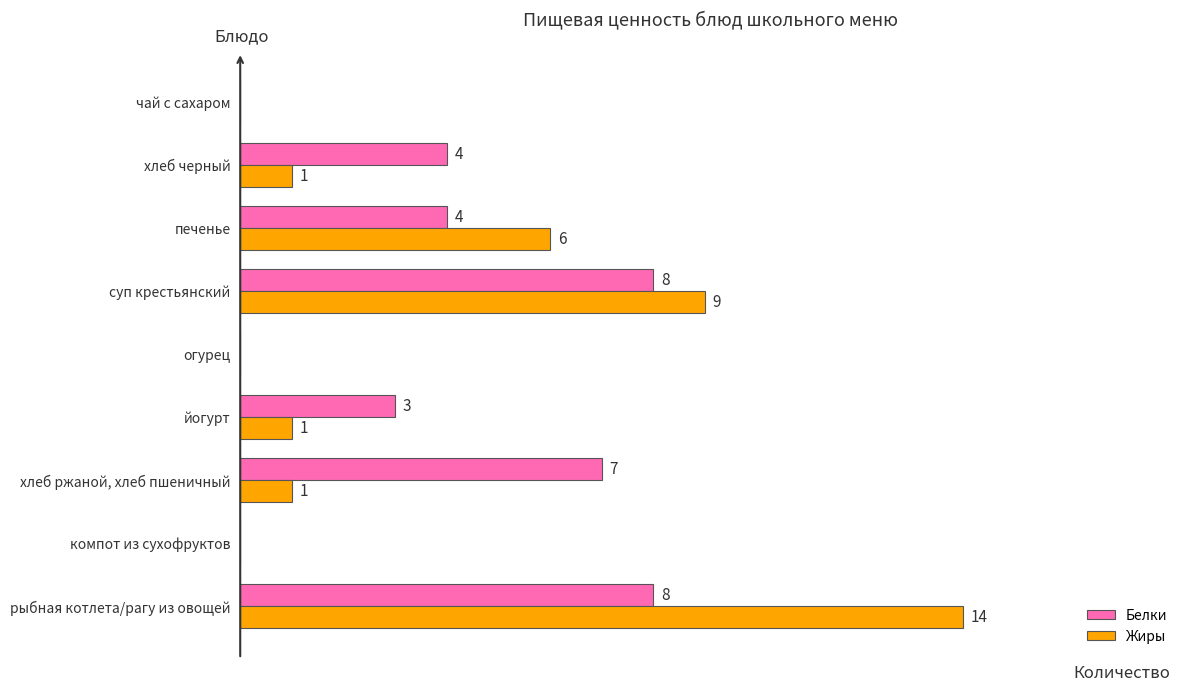

Which series has the largest total across all categories?

Белки